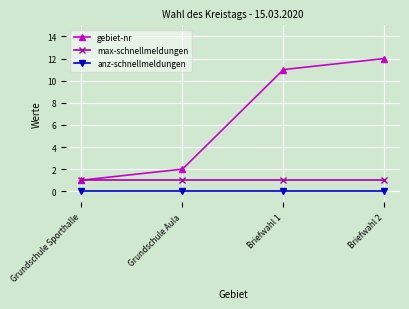

Which category has the highest value in the gebiet-nr series?

Briefwahl 2